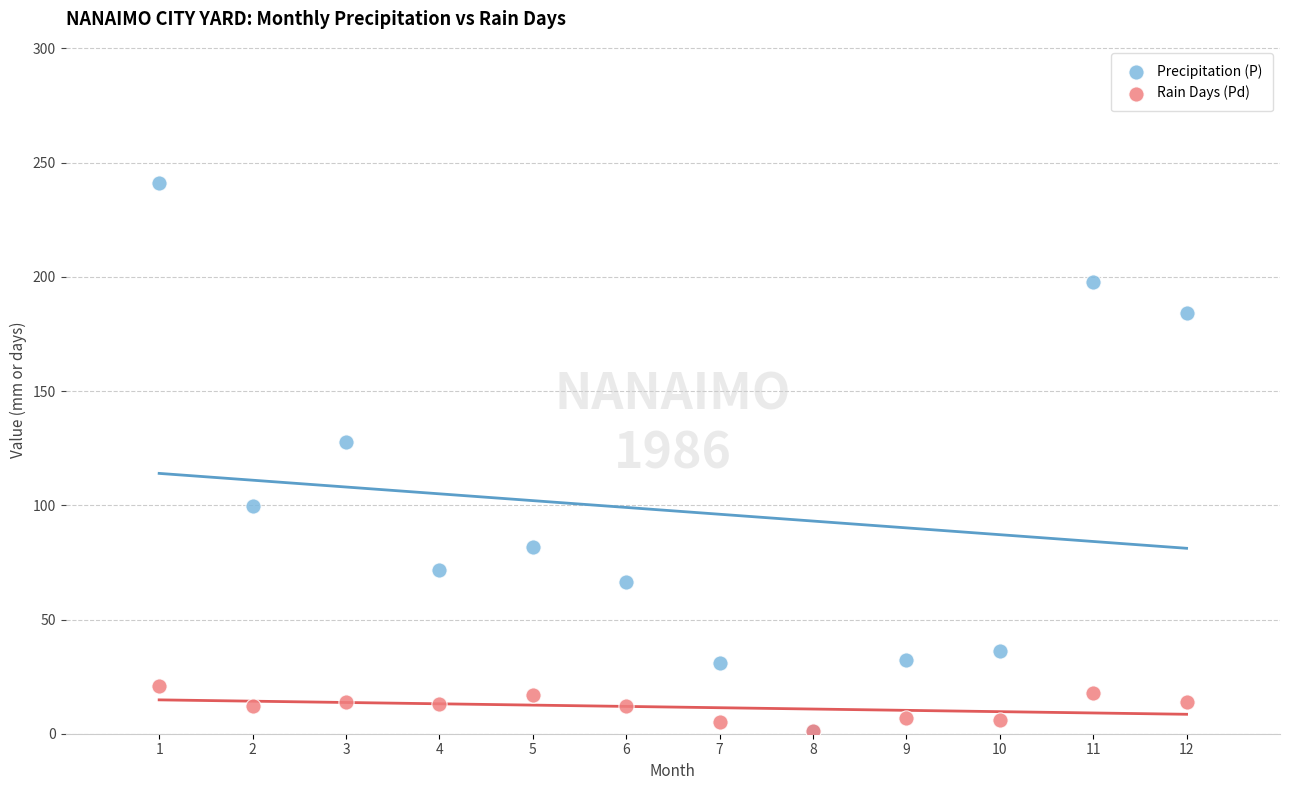

What are all the series names shown in the legend?

Precipitation (P), Rain Days (Pd)